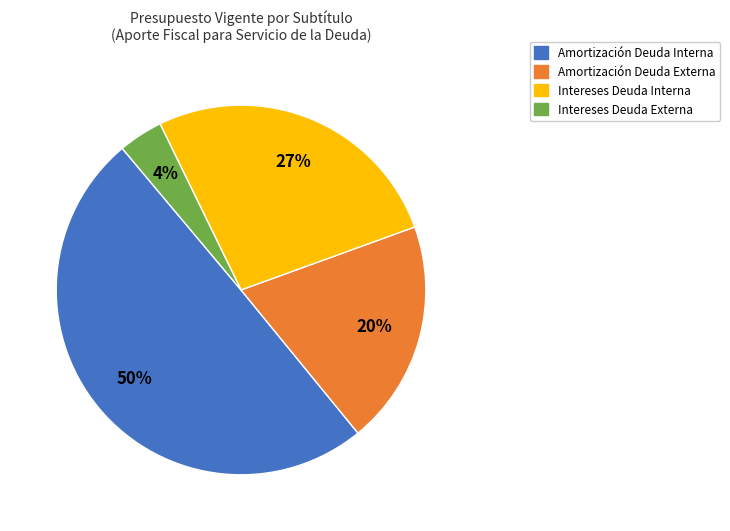

To the nearest percent, what is the combined percentage of Intereses Deuda Externa and Intereses Deuda Interna?

31%